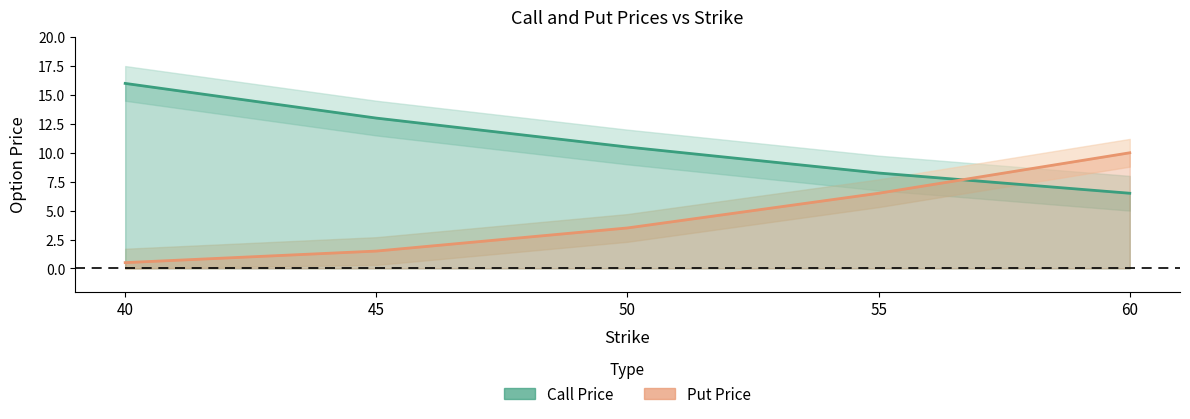

What is the difference between the second highest and minimum values in the Put Price series?

6.0